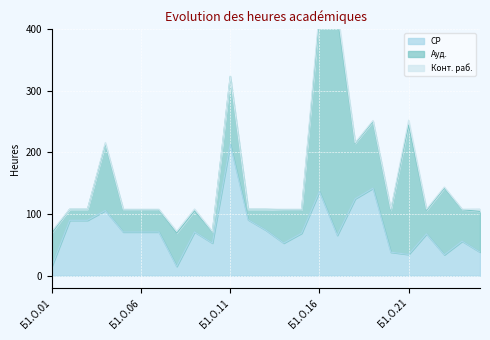

Is it true that СР equals 29.1 at Б1.О.19?

False